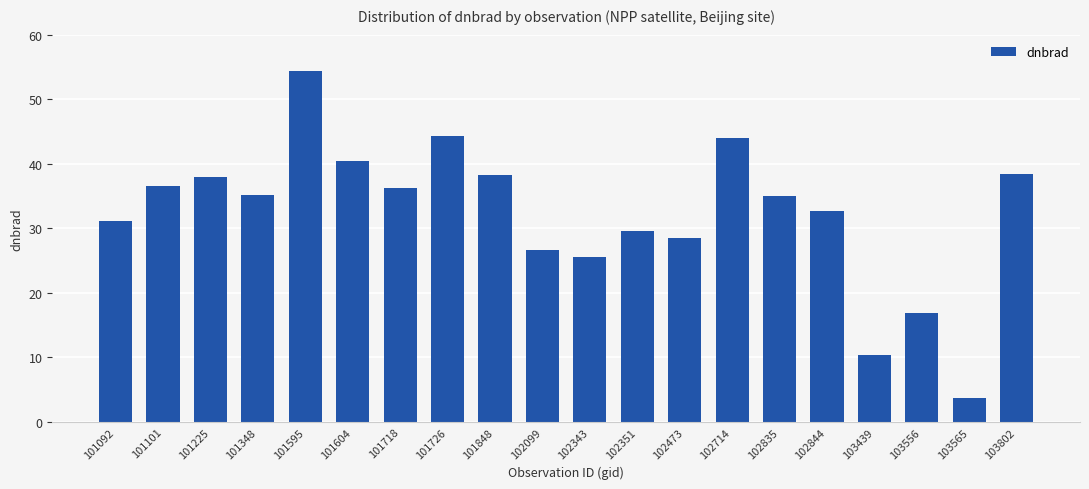

The chart shows a value of 25.6 at 102343. True or false?

True